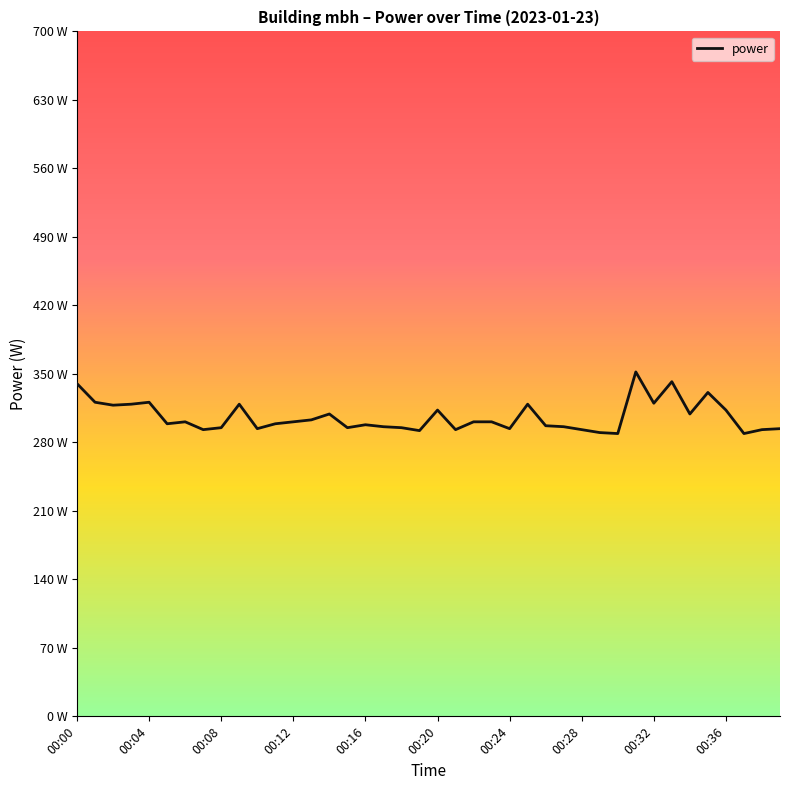

Is this an area chart (filled region under the line)?

No